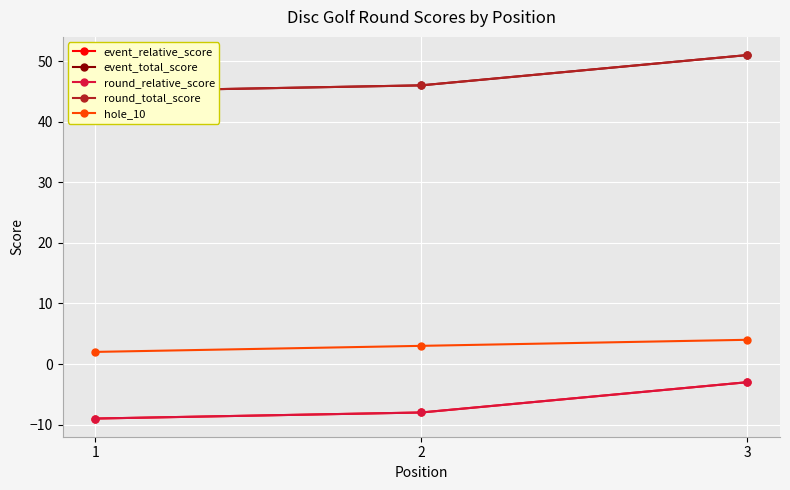

Is the value of hole_10 at 1 greater than the value of round_total_score at 2?

No